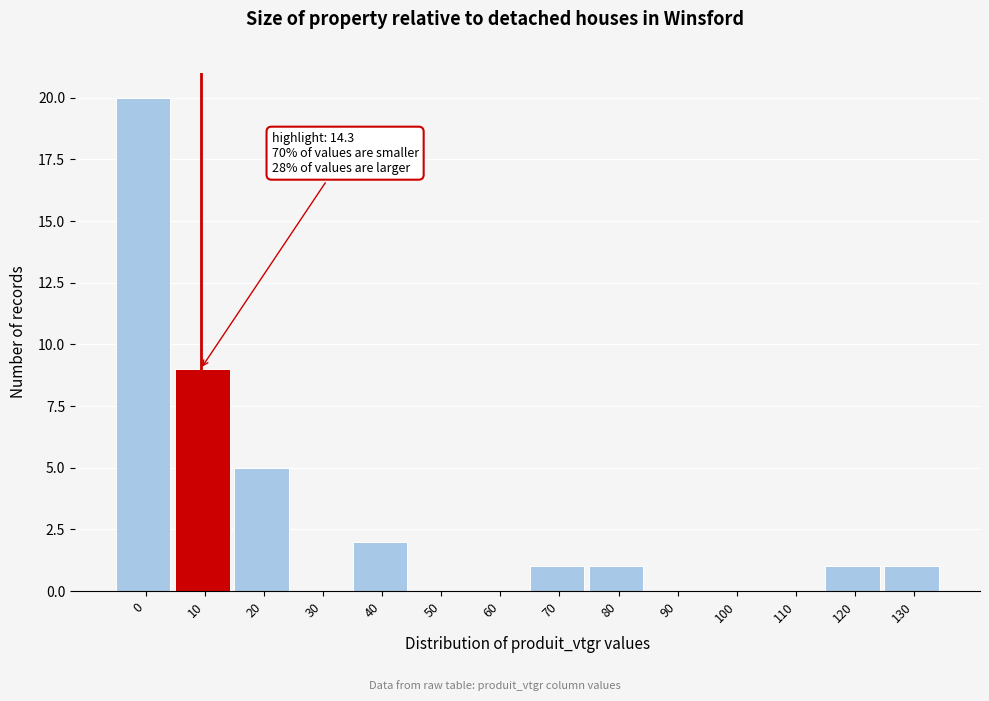

Reading left to right, extract all data points from this chart.

0=20	10=9	20=5	30=0	40=2	50=0	60=0	70=1	80=1	90=0	100=0	110=0	120=1	130=1